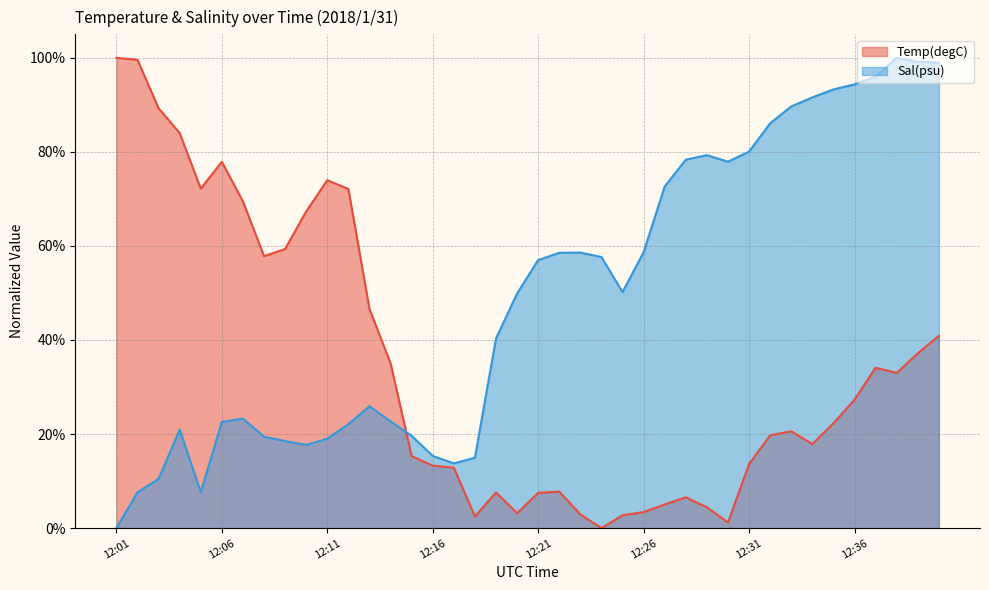

What is the difference between the highest and lowest values at 12:18?

0.1